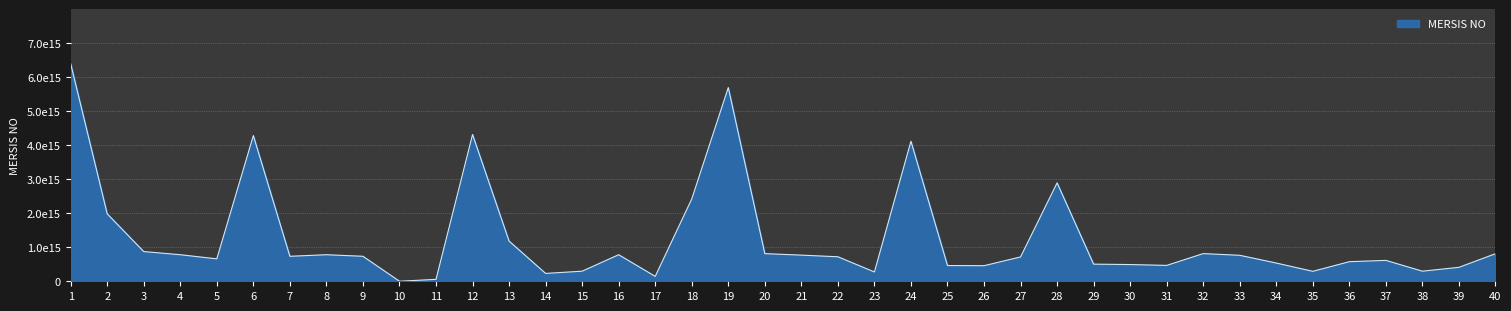

Which category has the lowest value across all series?

10